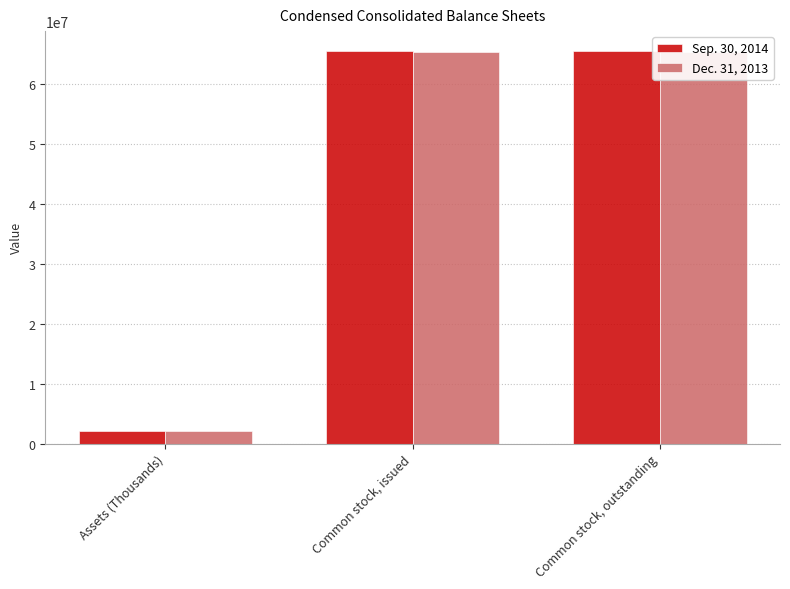

Reading left to right, list all the values displayed in this chart.

Sep. 30, 2014: Assets (Thousands)=2153838	Common stock, issued=65580844	Common stock, outstanding=65580844
Dec. 31, 2013: Assets (Thousands)=2102670	Common stock, issued=65302814	Common stock, outstanding=65302814